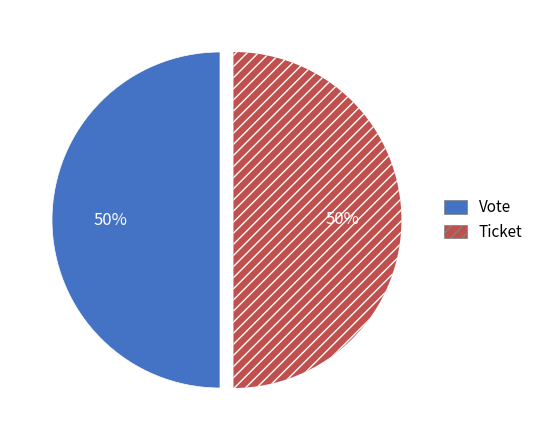

What is the ratio of the value at Vote to the value at Ticket?

1.0